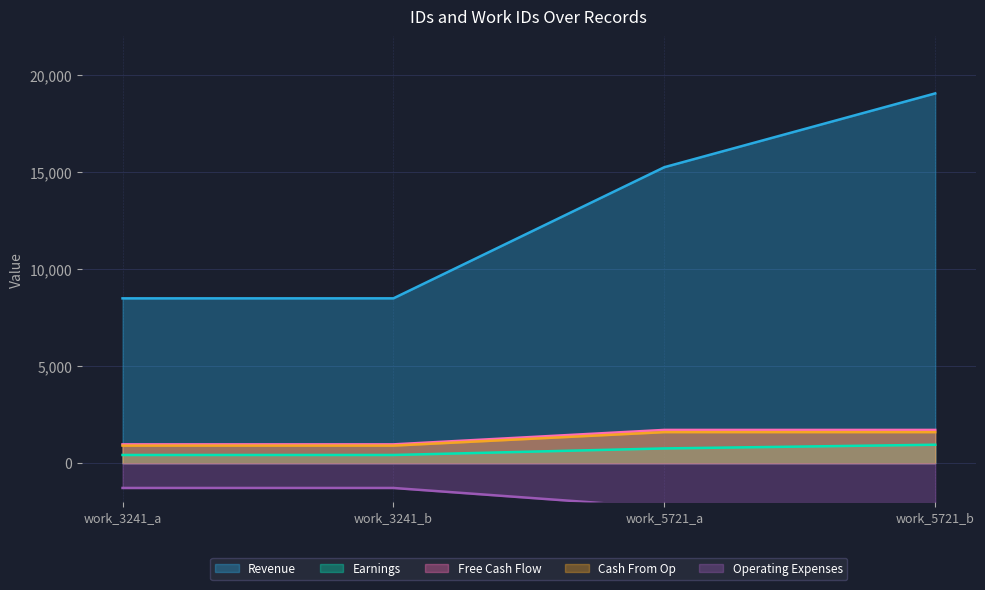

True or false: Earnings has more than 1 interior local peaks.

False